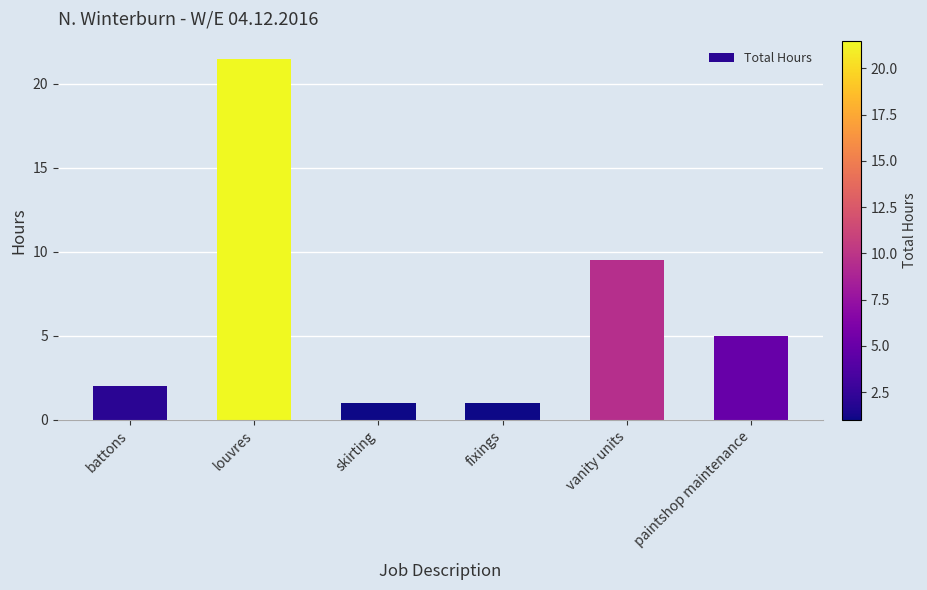

Where is the data nearest to the value 11?

vanity units